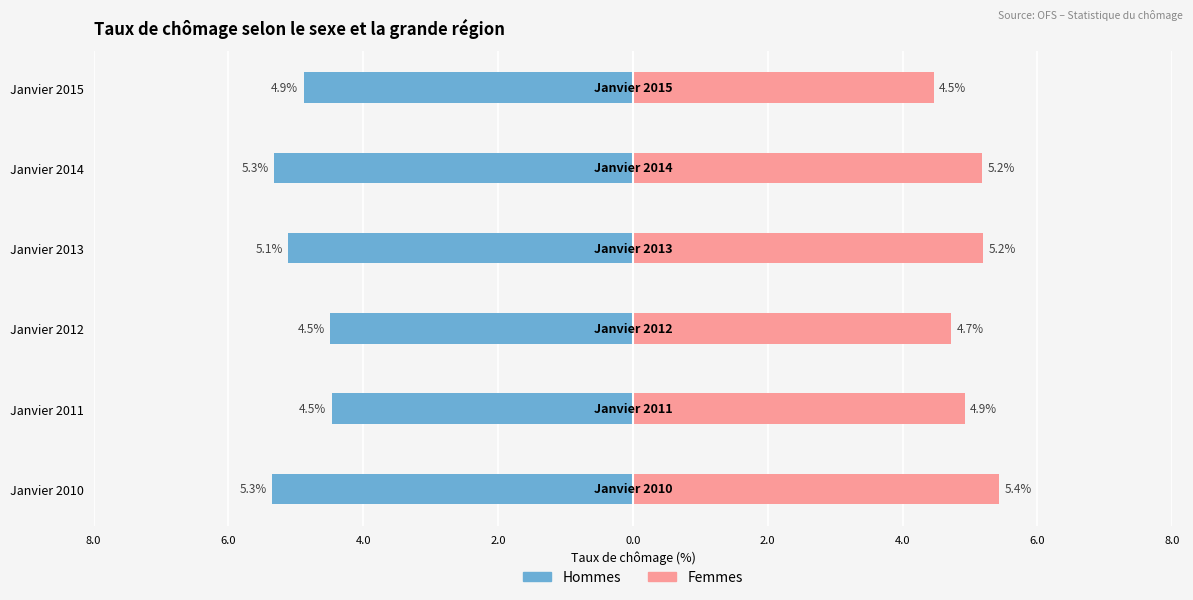

What is the sum of all Hommes values?

-29.6